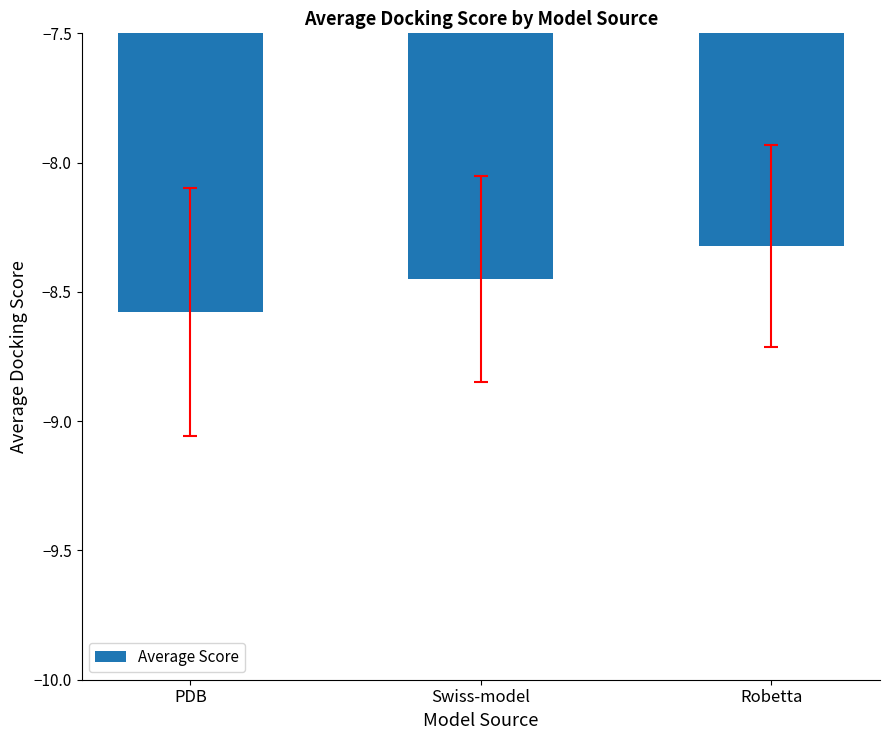

How many bars are there in total?

3